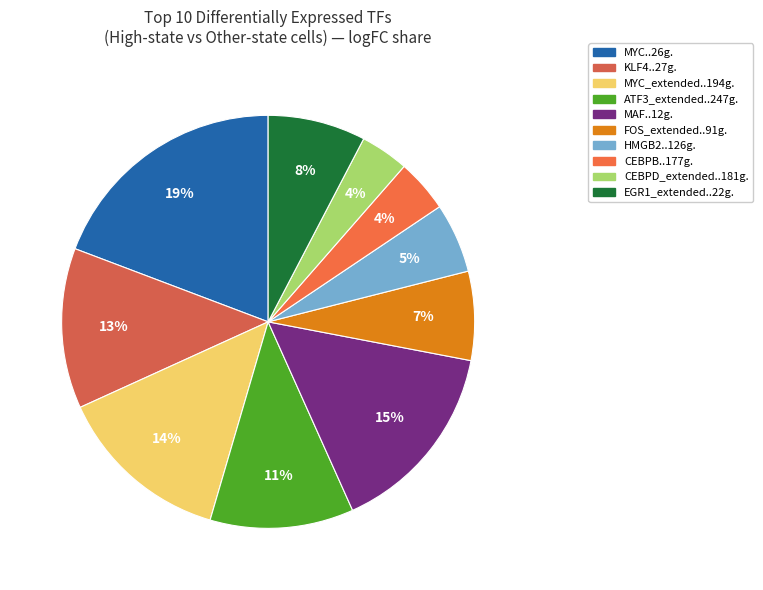

What is the largest slice in the pie chart?

MYC..26g.